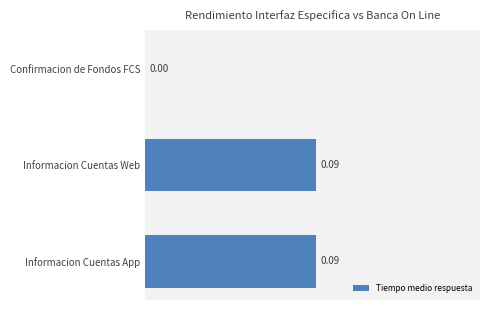

Between Informacion Cuentas App and Confirmacion de Fondos FCS, which is larger?

Informacion Cuentas App